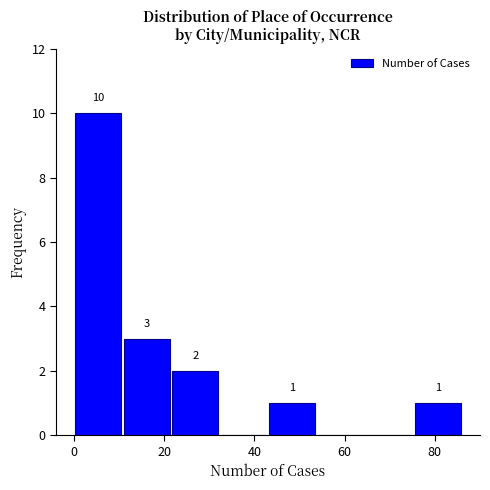

Which range on the x-axis has the tallest bar?

0 to 10